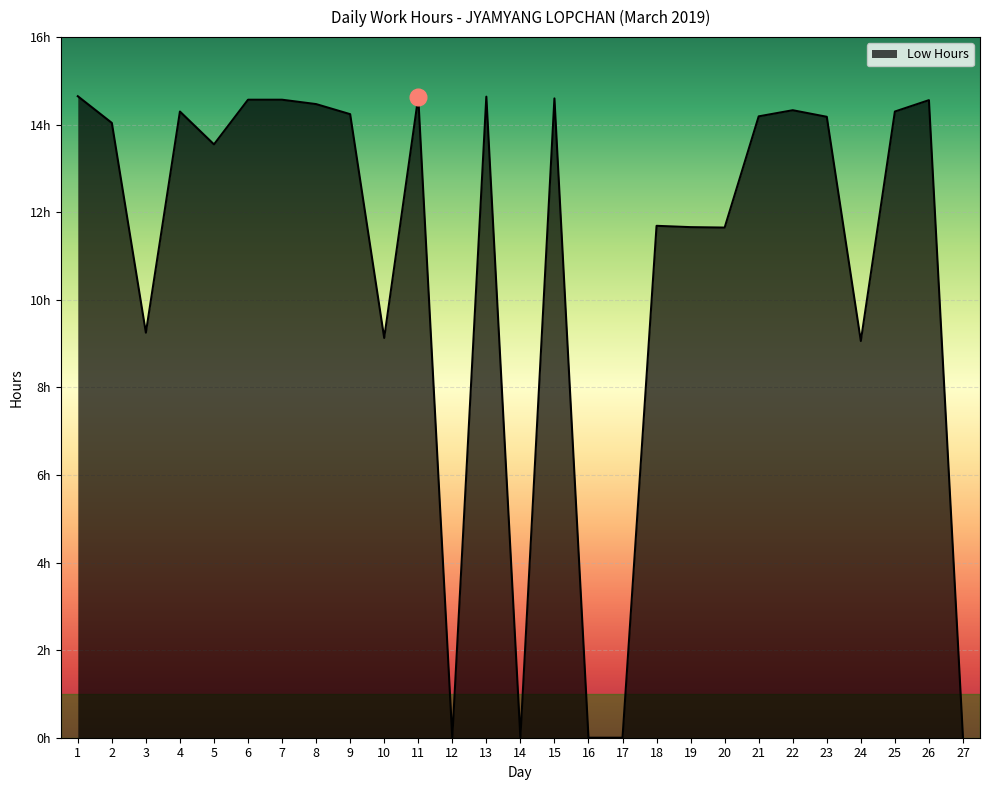

At which label does the data first exceed 14?

1